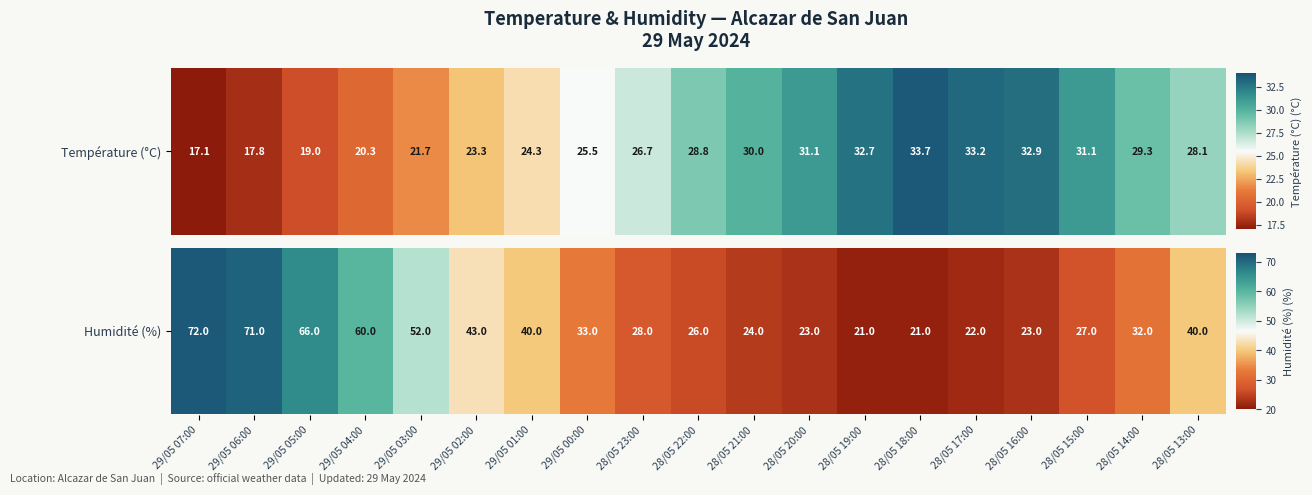

Is it true that the value at 28/05 13:00 is 40?

True